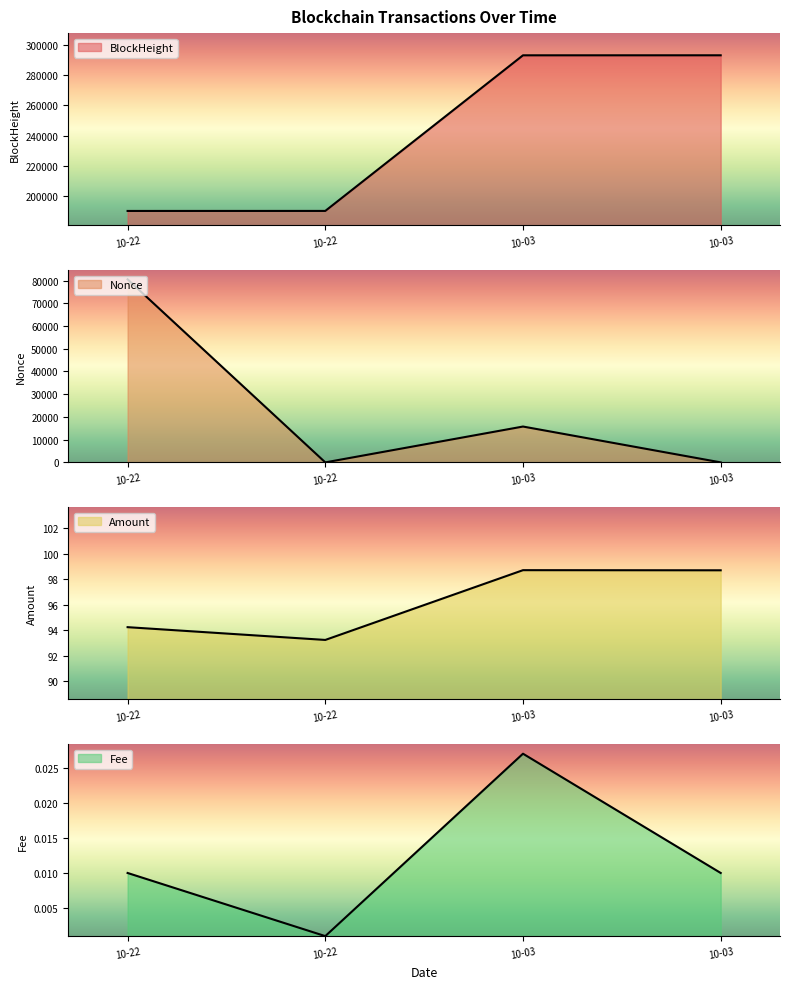

Which category has the lowest value in the Amount series?

10-22